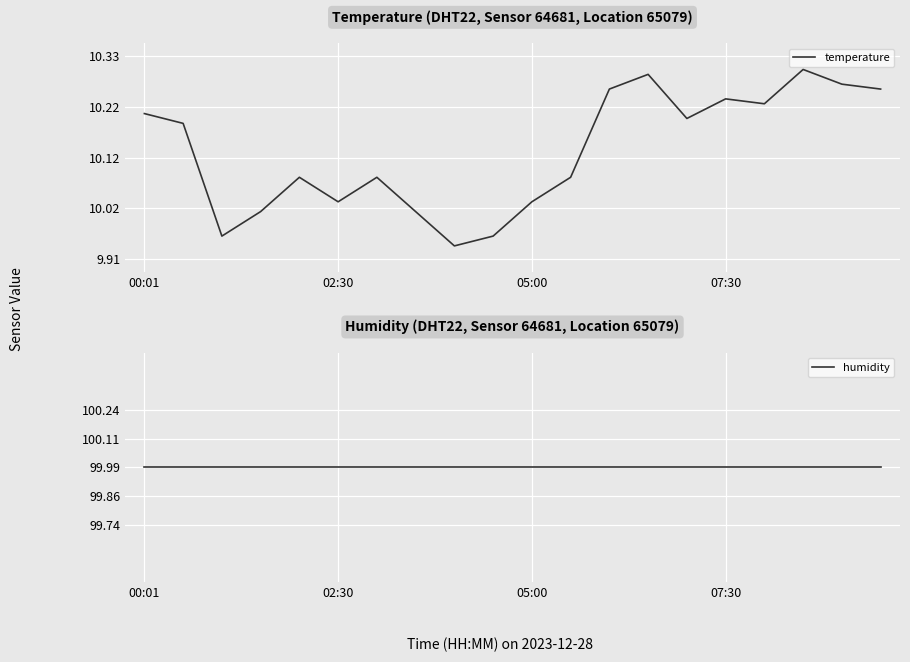

True or false: humidity and temperature intersect in this chart.

False